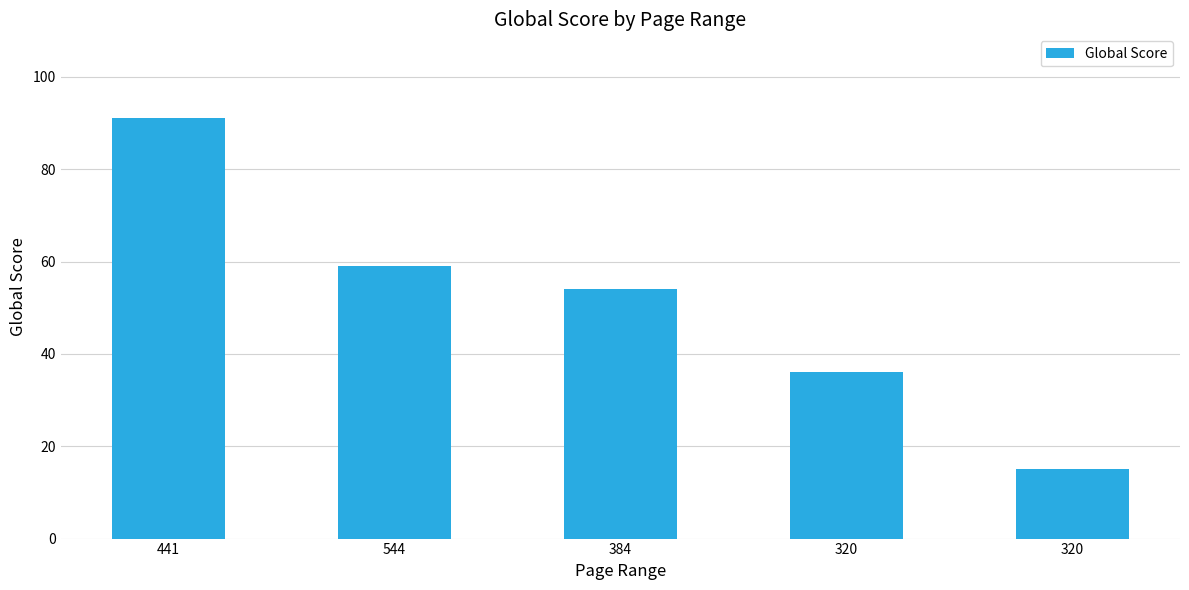

How many bars are there in total?

5